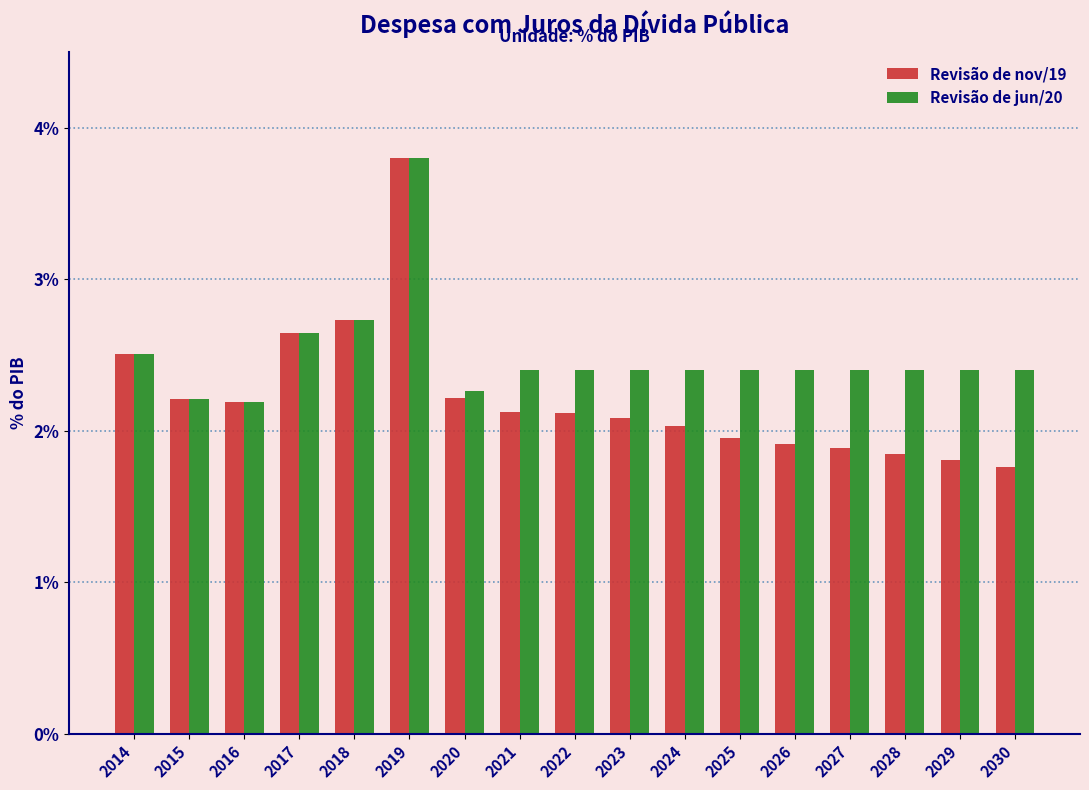

What are all the series names shown in the legend?

Revisão de nov/19, Revisão de jun/20